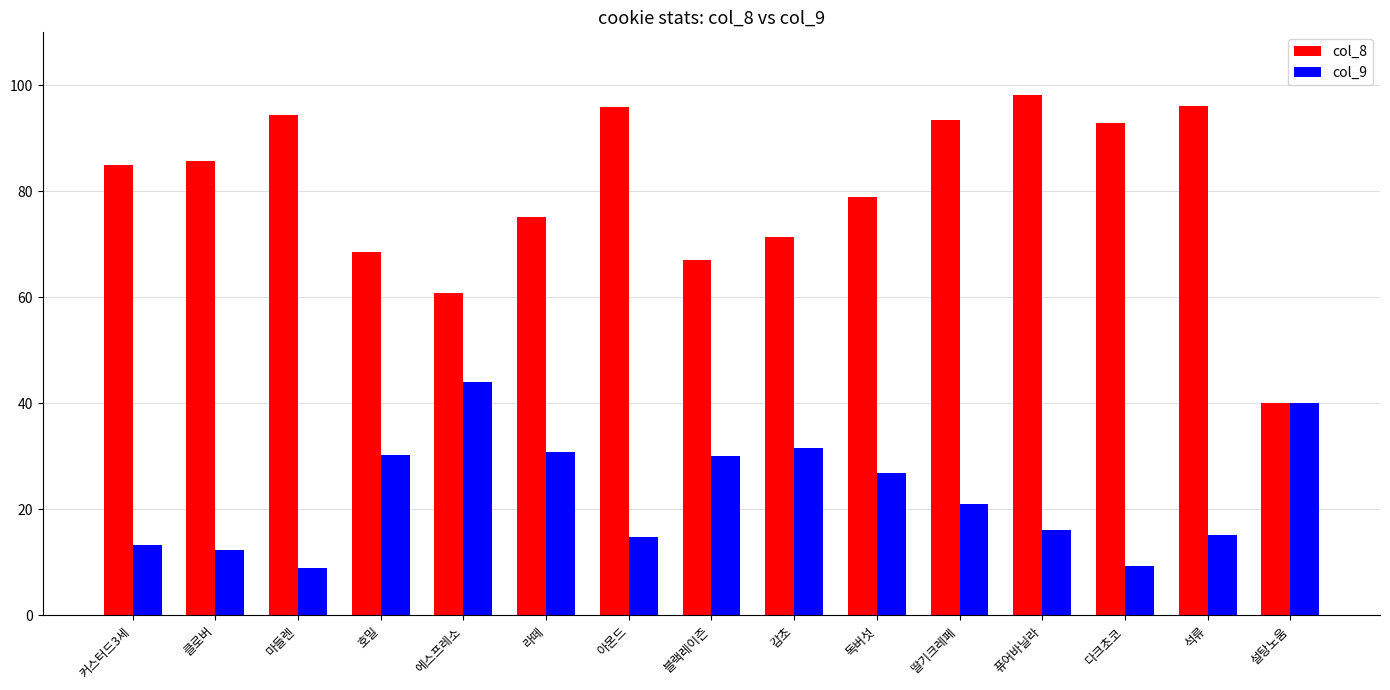

At which label does col_9 reach its peak?

에스프레소